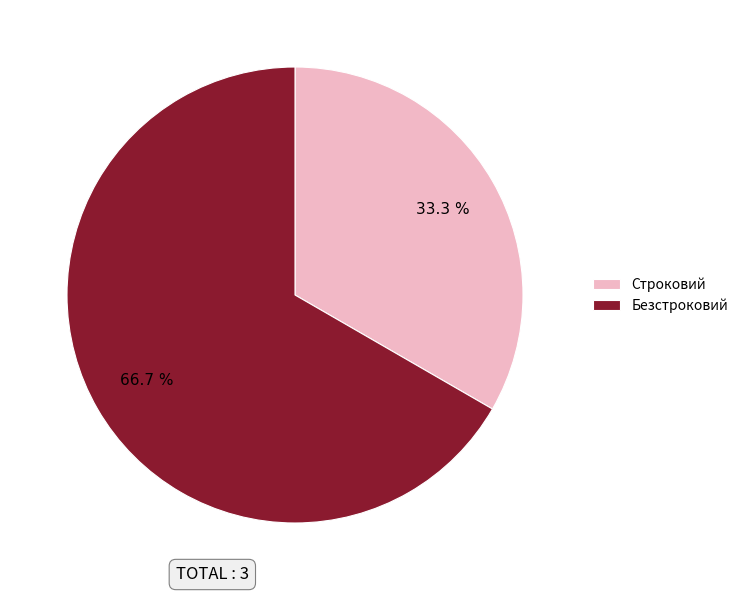

Is the sum of Безстроковий and Строковий greater than half?

Yes